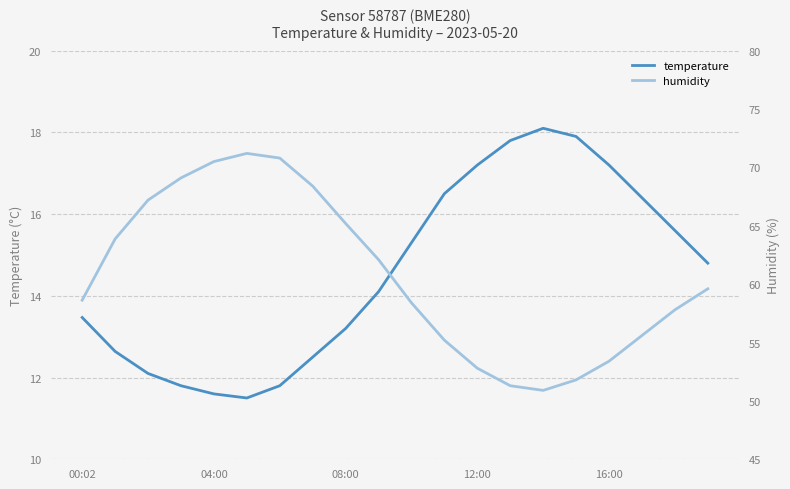

What is the label of the 20th point from the right?

00:02